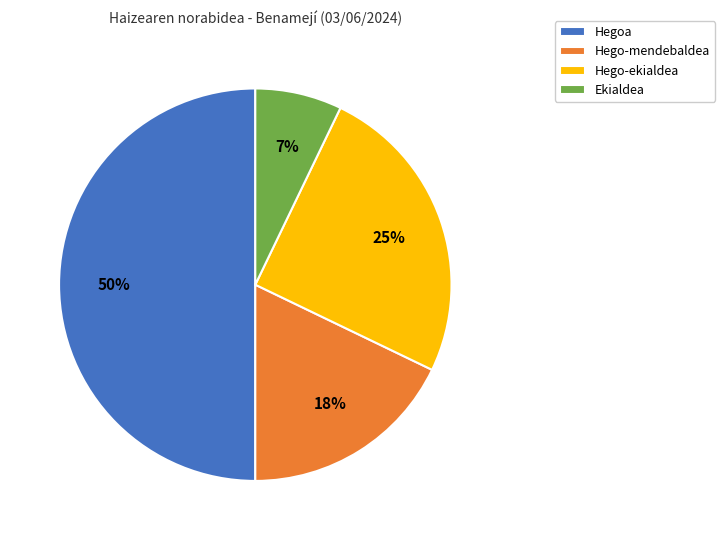

Is Ekialdea the majority of the pie?

No